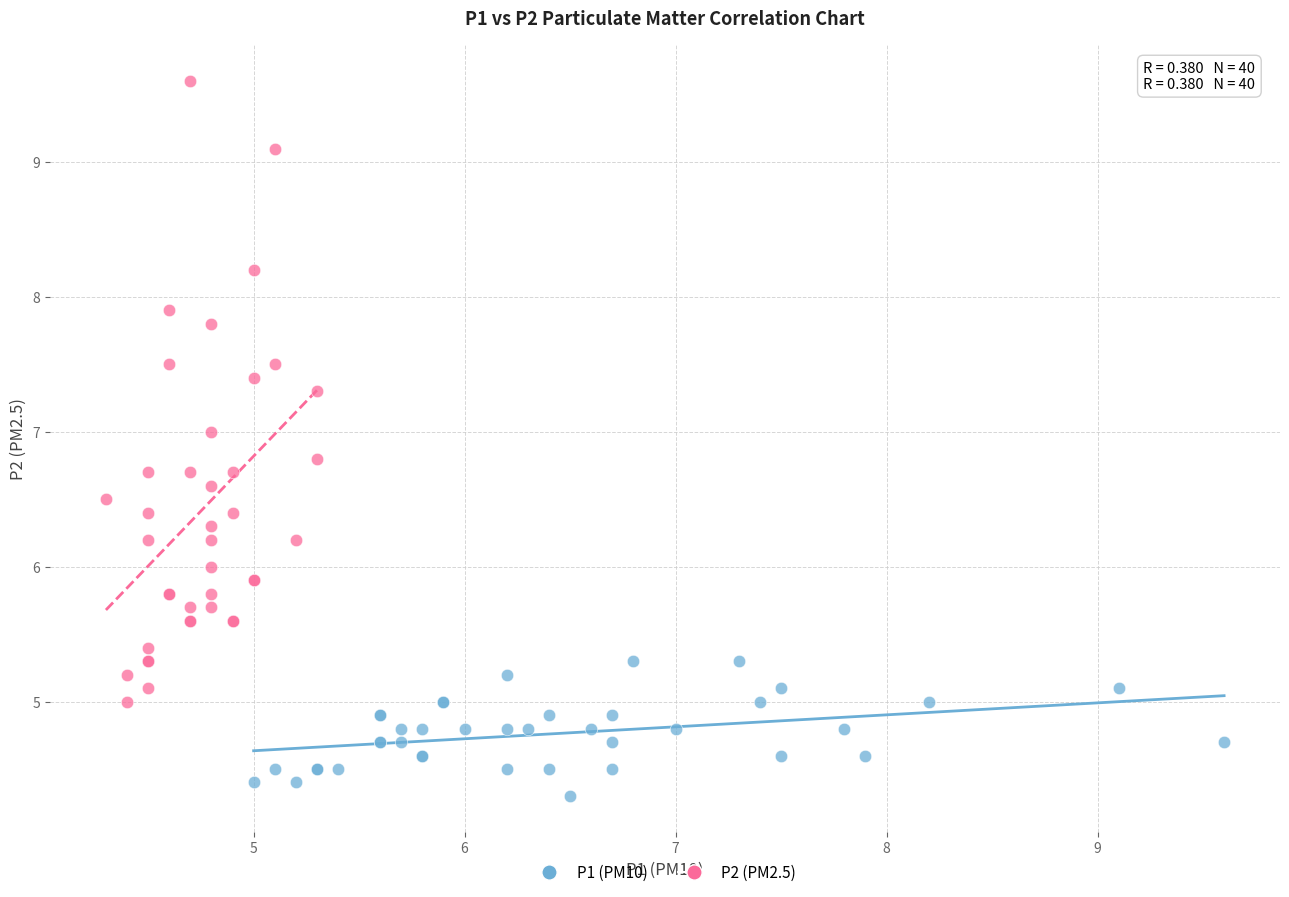

Which series reaches the maximum Y coordinate?

P2 (PM2.5)